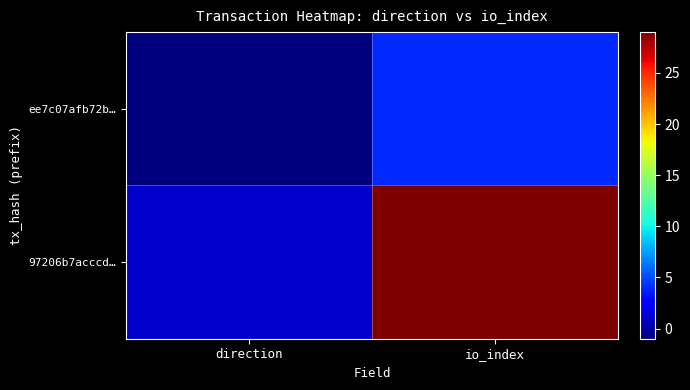

Which has a higher value, io_index or direction?

io_index